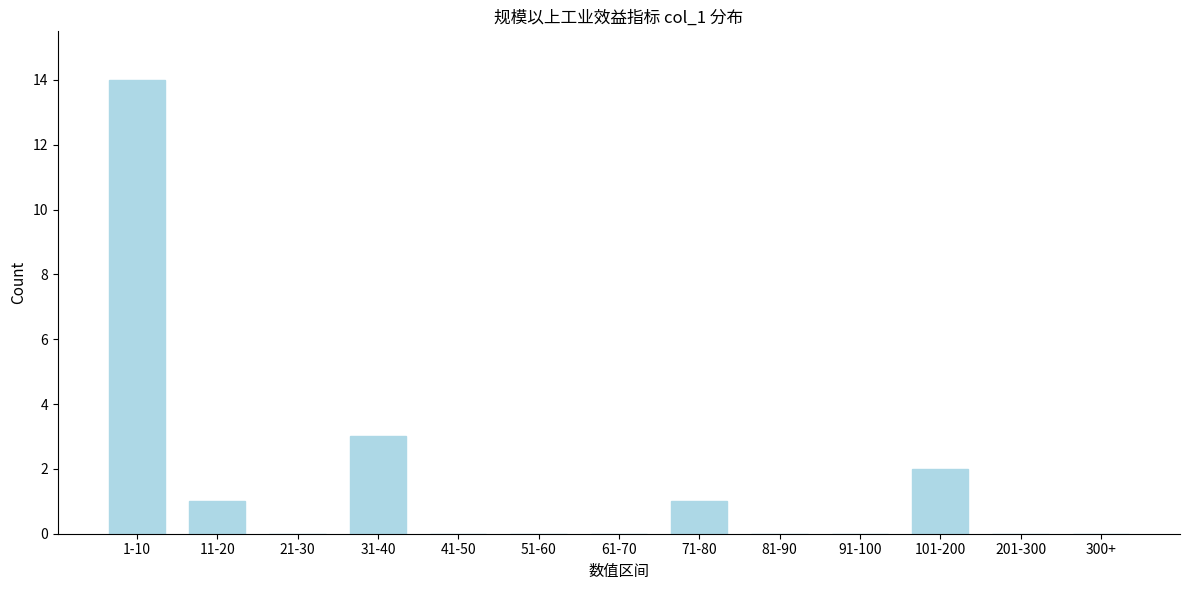

Reading left to right, transcribe all the data shown in this chart.

1-10=14	11-20=1	21-30=0	31-40=3	41-50=0	51-60=0	61-70=0	71-80=1	81-90=0	91-100=0	101-200=2	201-300=0	300+=0